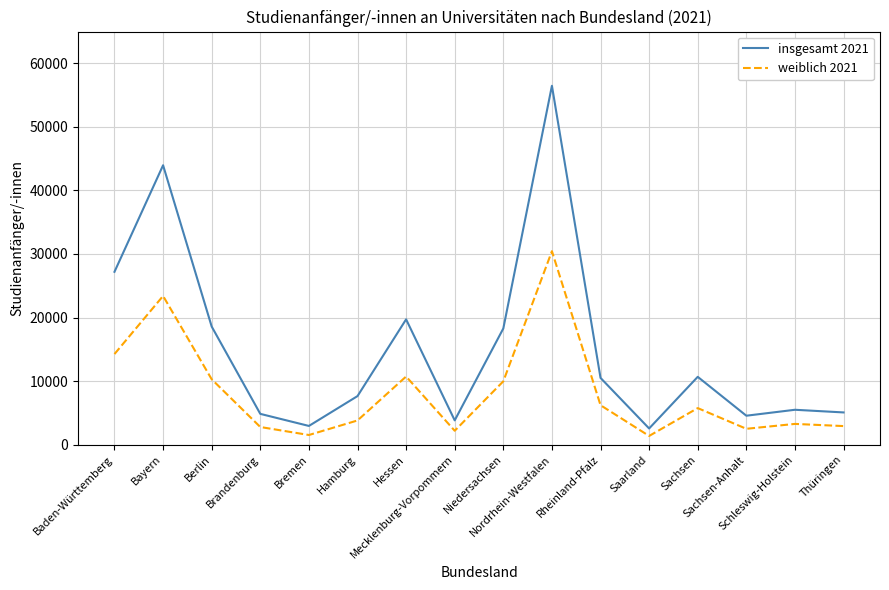

Which series has the largest total across all categories?

insgesamt 2021